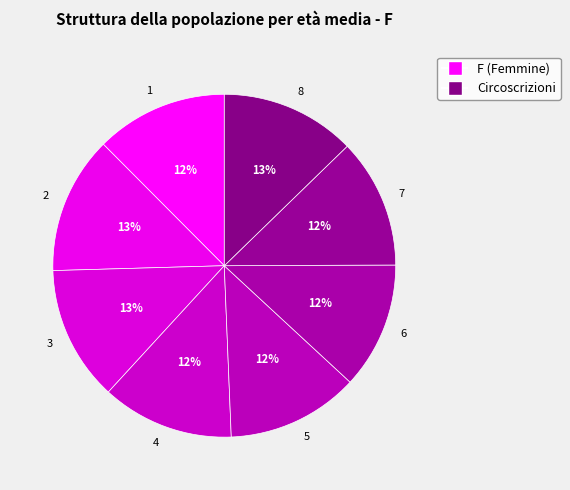

To the nearest percent, what portion does 7 represent?

12%